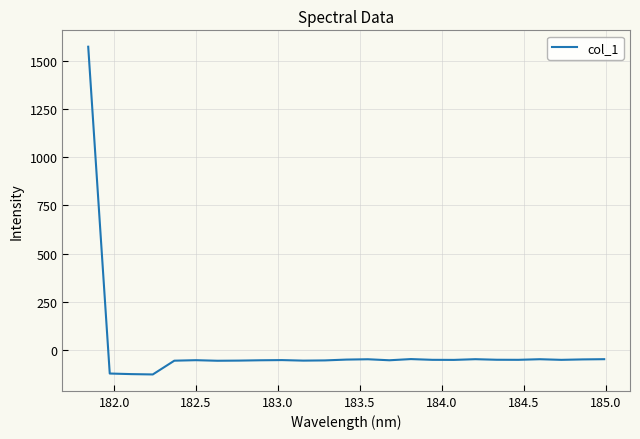

What is the smallest value displayed?

-126.6